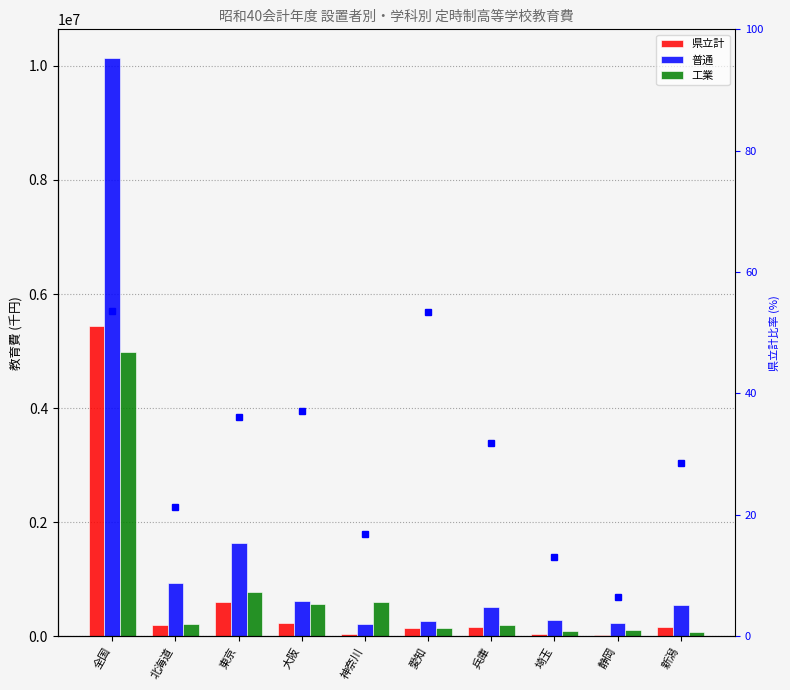

What is the greatest value displayed?

10135062.0